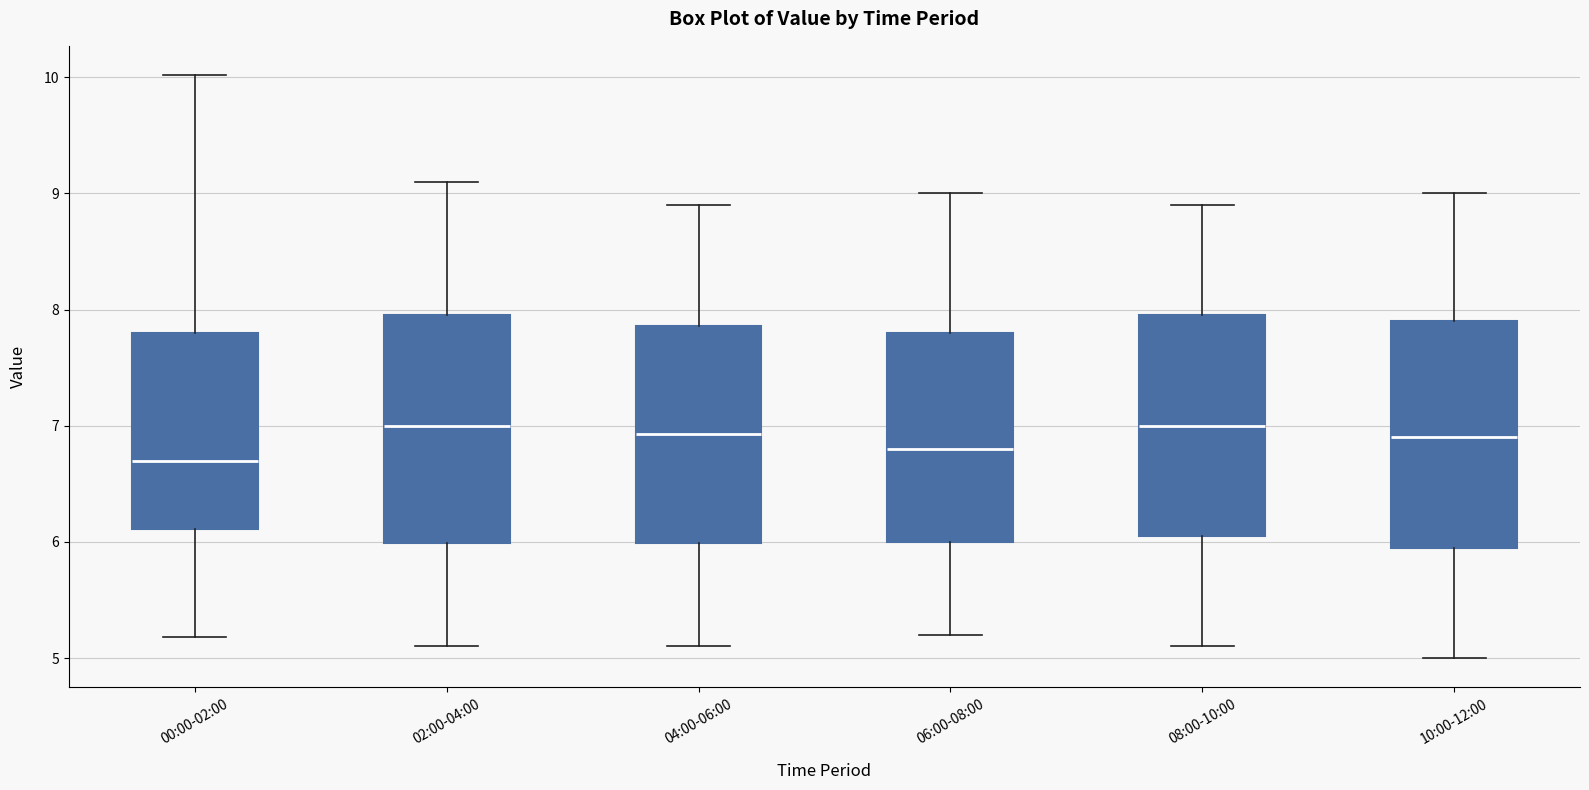

Where does the lower whisker of the box for 08:00-10:00 end on the y-axis? The values are not printed on the chart, so give them approximately, as read against the axis.

5.1